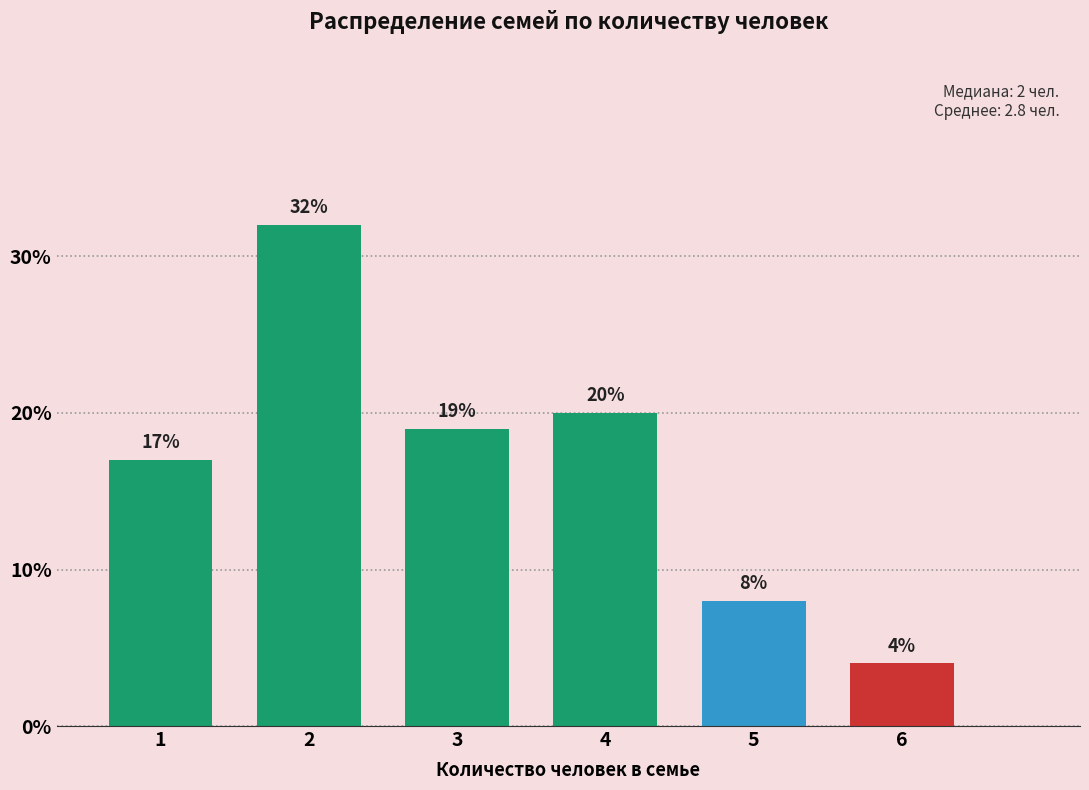

Reading left to right, list all the values displayed in this chart.

1=17	2=32	3=19	4=20	5=8	6=4